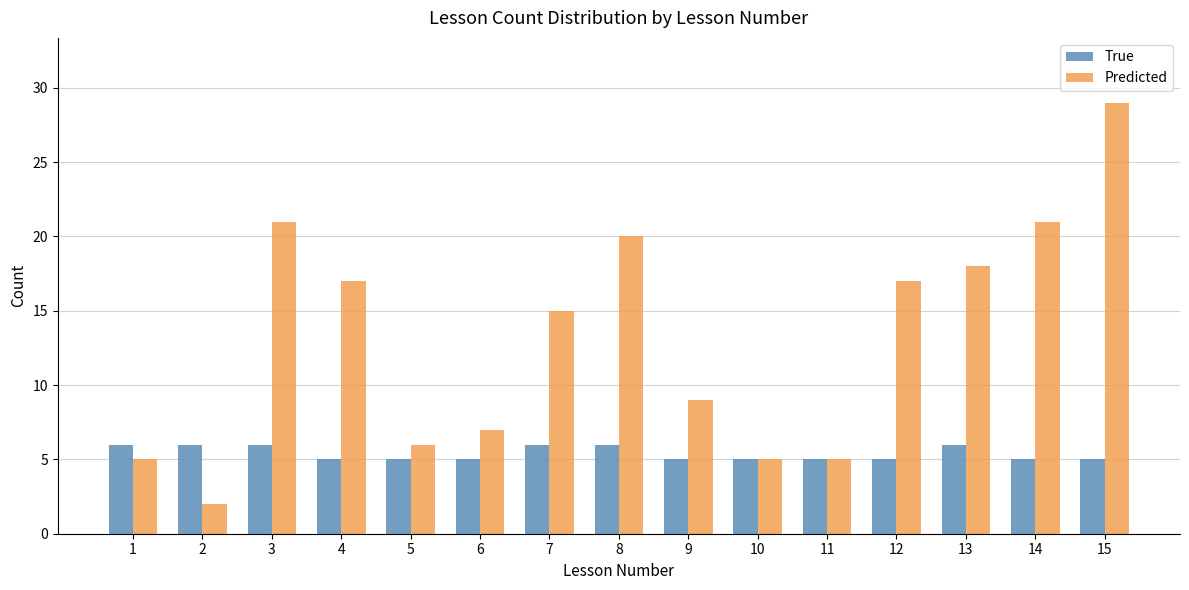

Between 5 and 13, which series saw the biggest shift?

Predicted